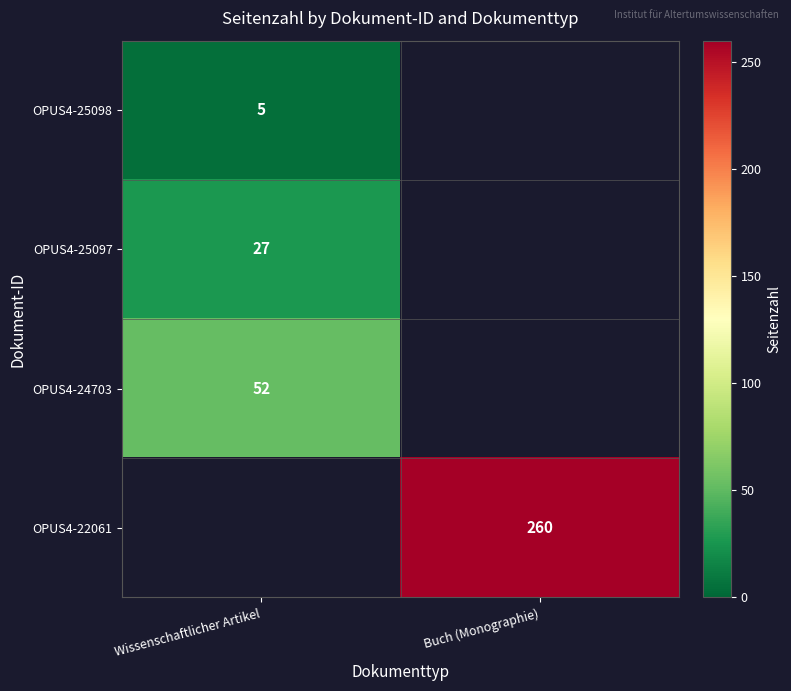

Is it true that OPUS4-25097 equals 7 at Wissenschaftlicher Artikel?

False